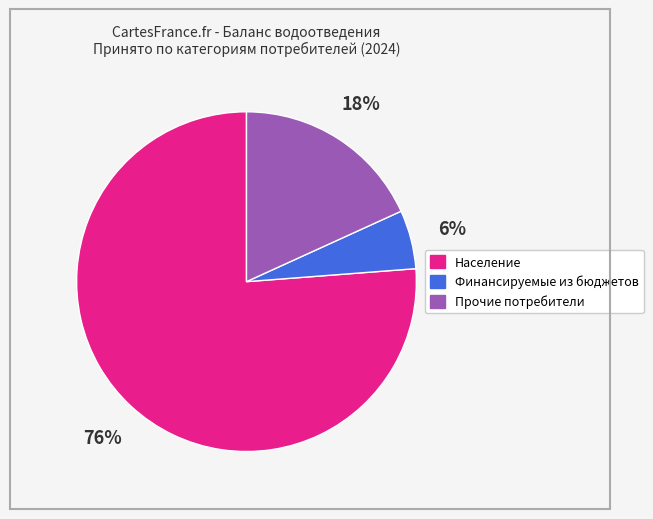

Approximately how many times larger is the value at Население compared to Прочие потребители?

4.2